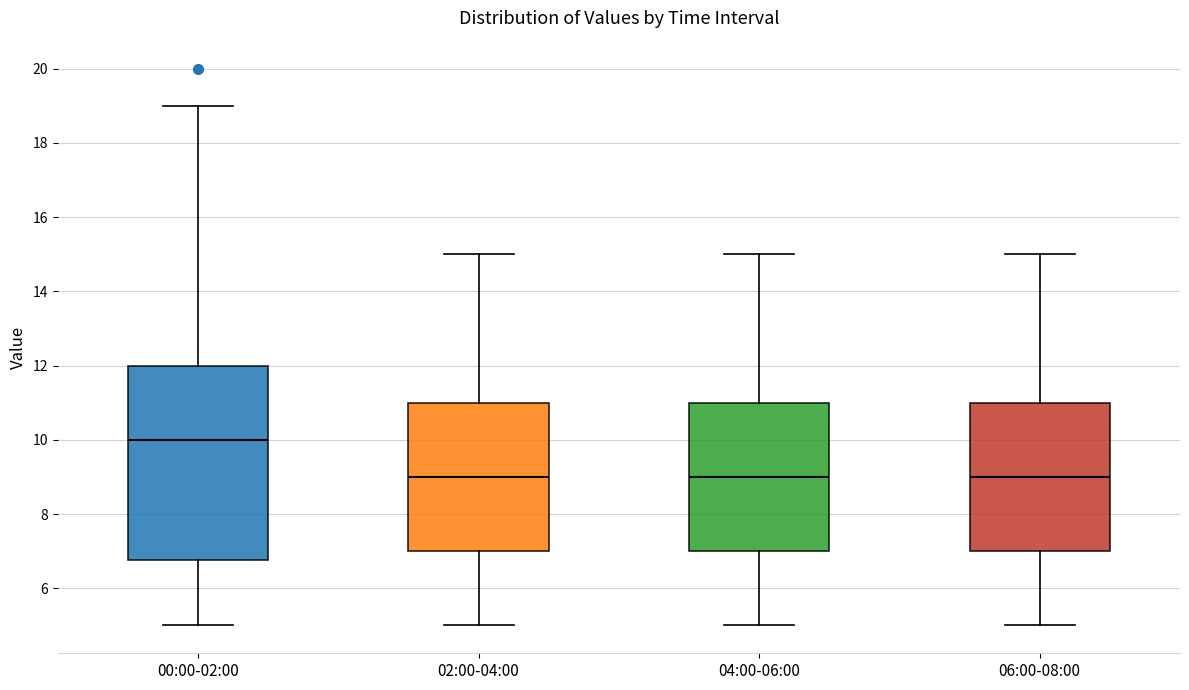

Where is the lower edge of the box for 02:00-04:00 on the y-axis? The values are not printed on the chart, so give them approximately, as read against the axis.

7.0